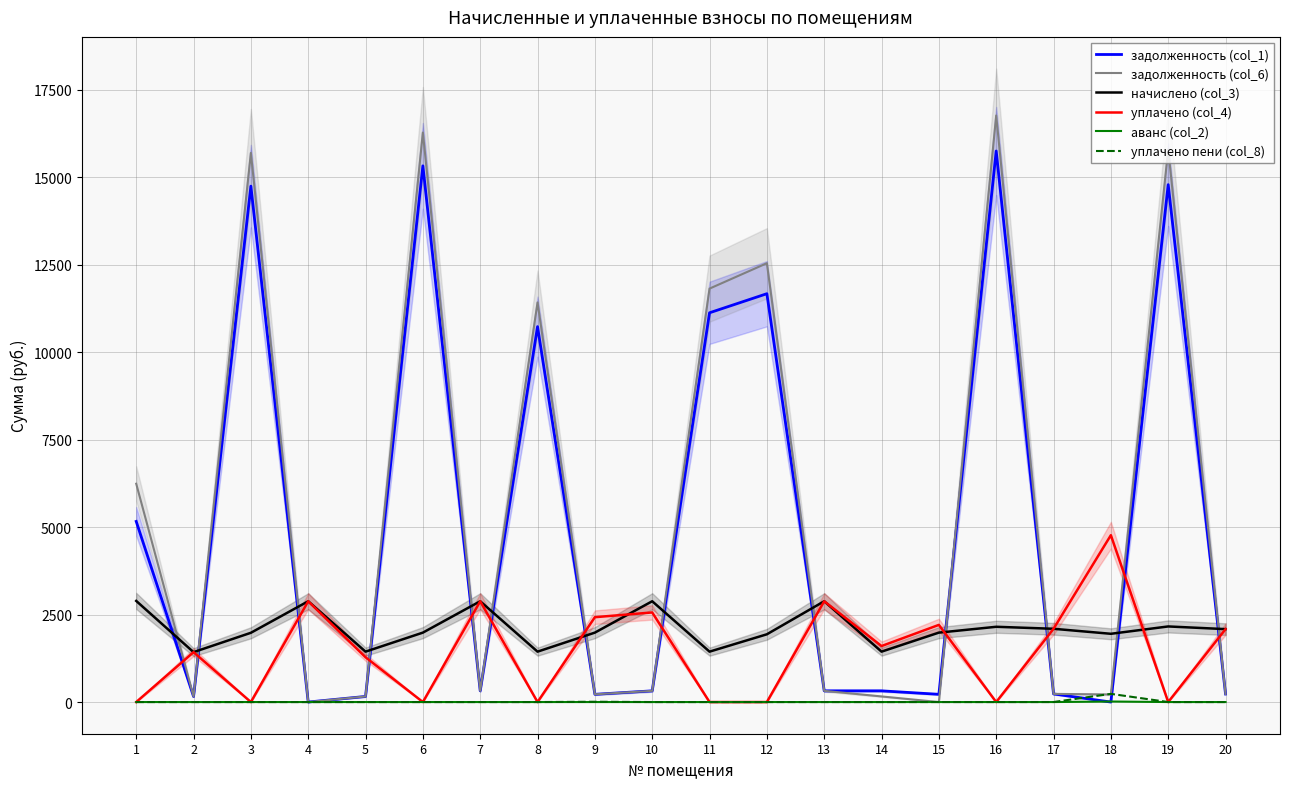

The value of уплачено пени (col_8) at 19 is 0.0. True or false?

True